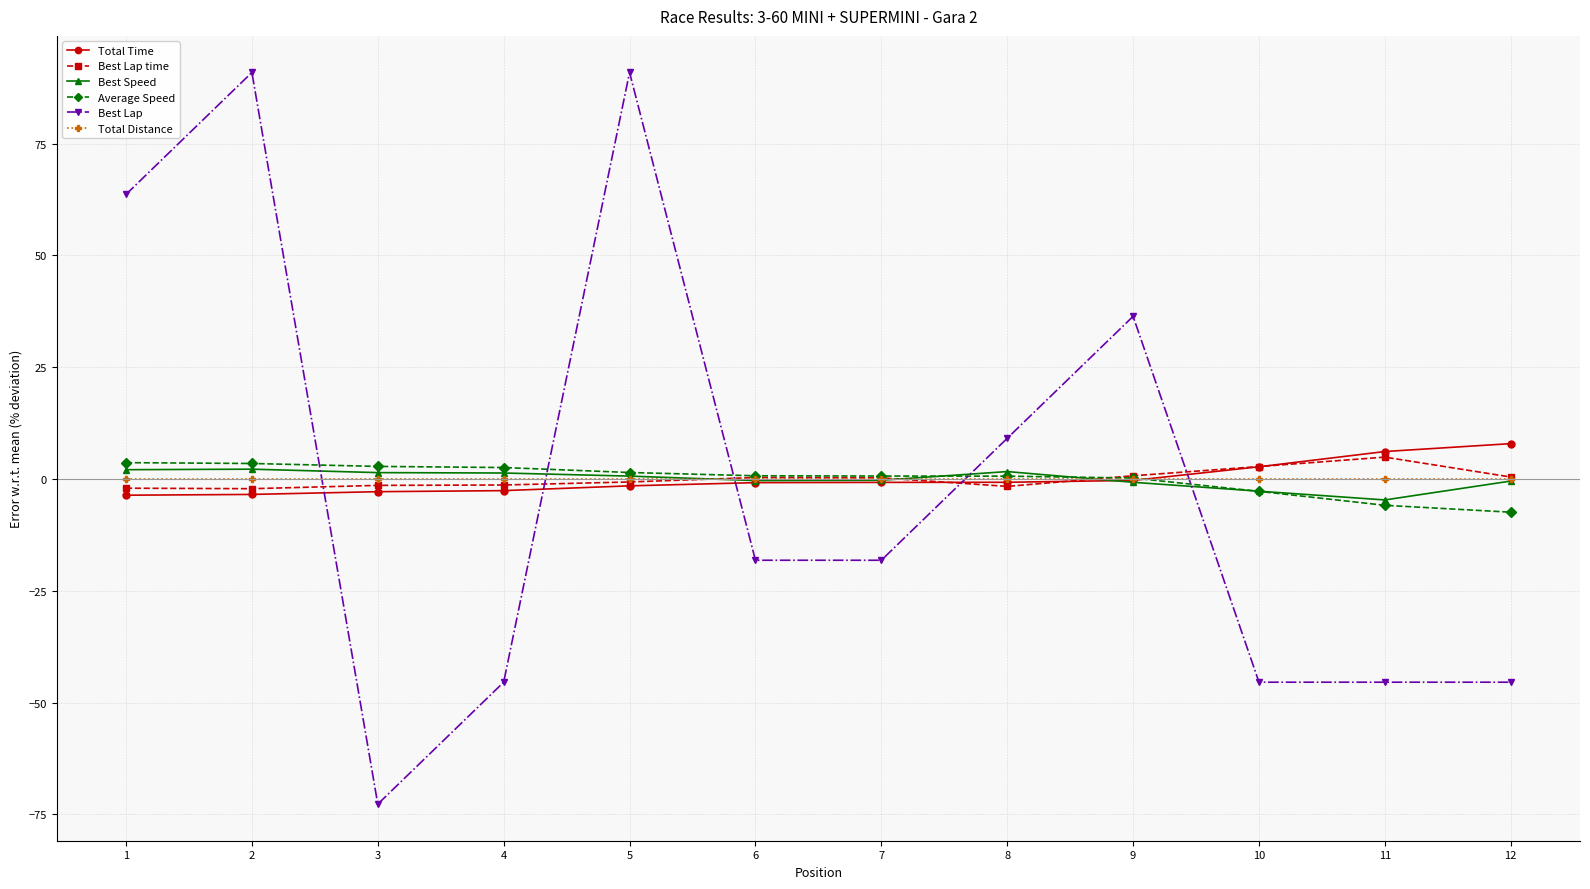

What is the difference between the highest and lowest values at 3?

75.5